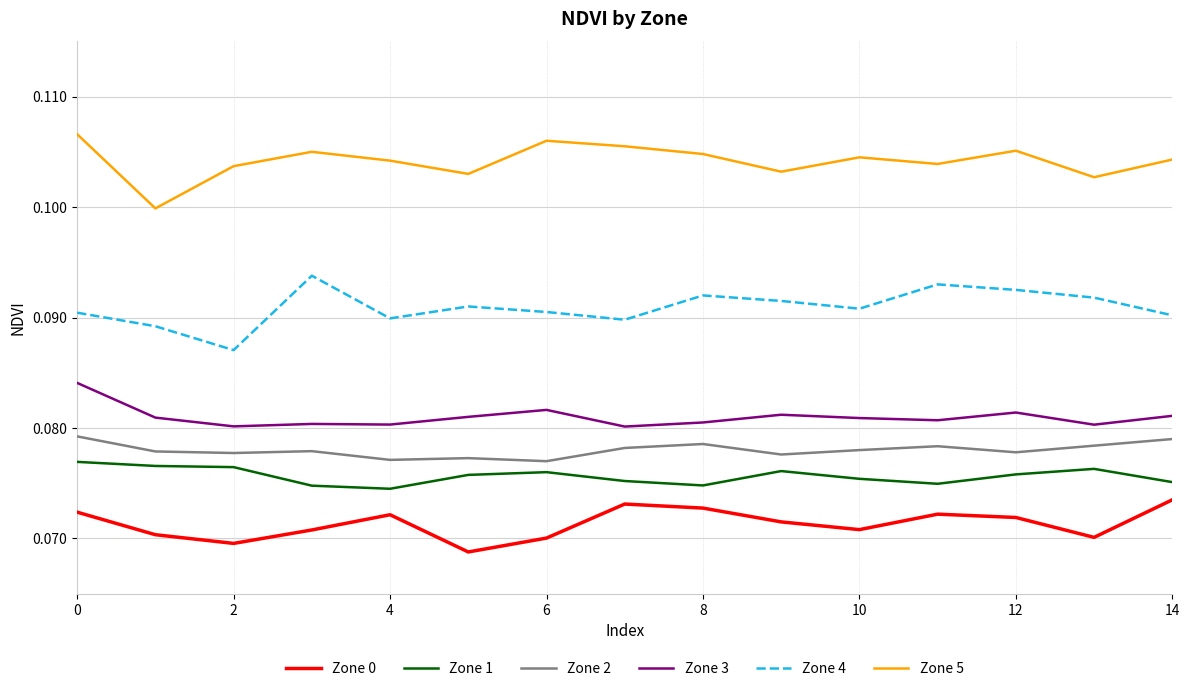

True or false: Zone 4 and Zone 5 cross at least once.

False